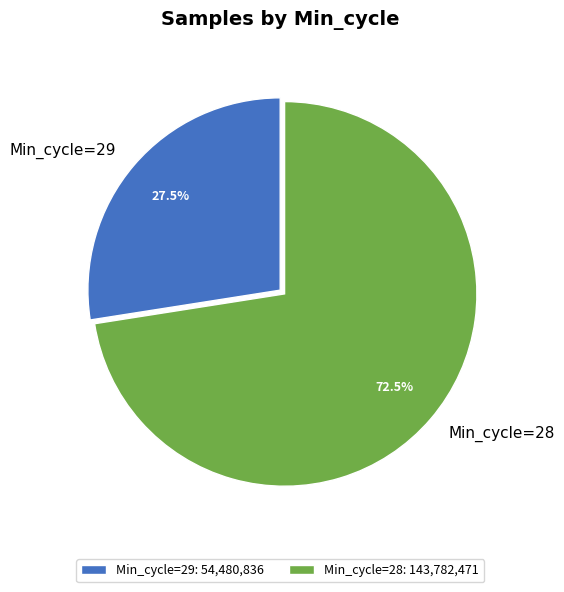

Combined, do Min_cycle=29 and Min_cycle=28 account for over 50%?

Yes